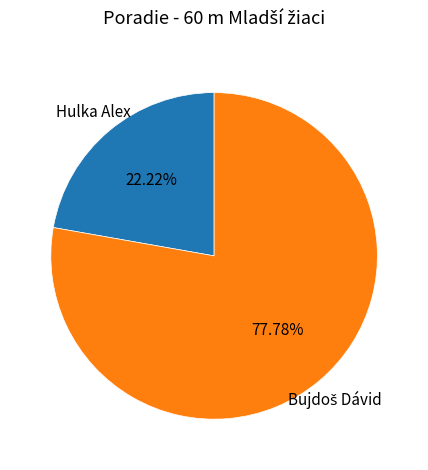

Is there a majority slice in this chart?

Yes